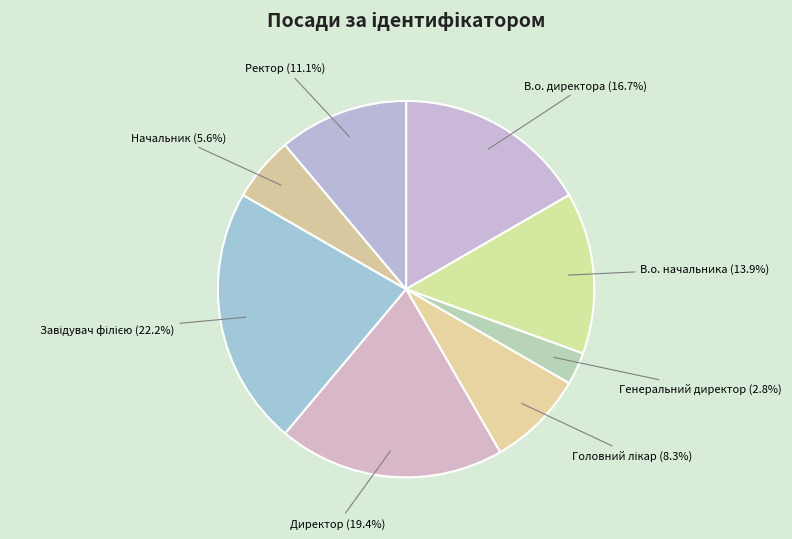

Does any single category account for the majority?

No